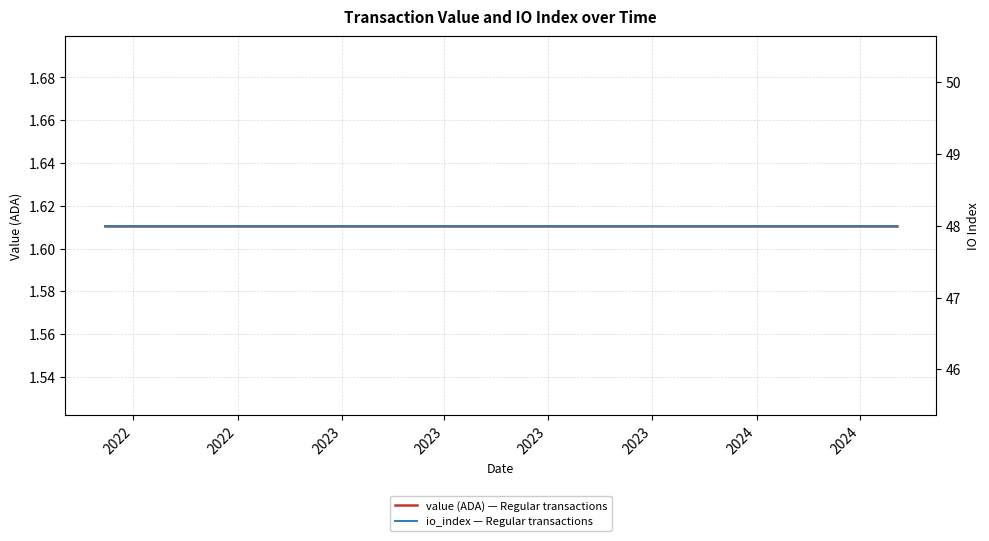

What is the average value of the value (ADA) — Regular transactions series?

1.6